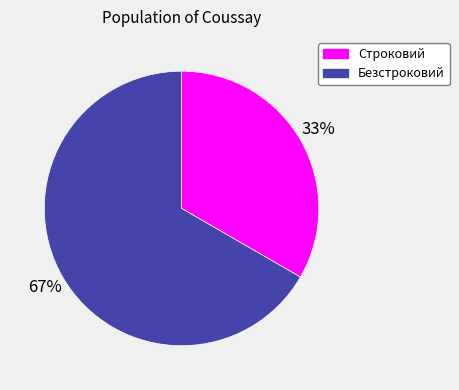

Rank the categories by value from lowest to highest.

Строковий, Безстроковий